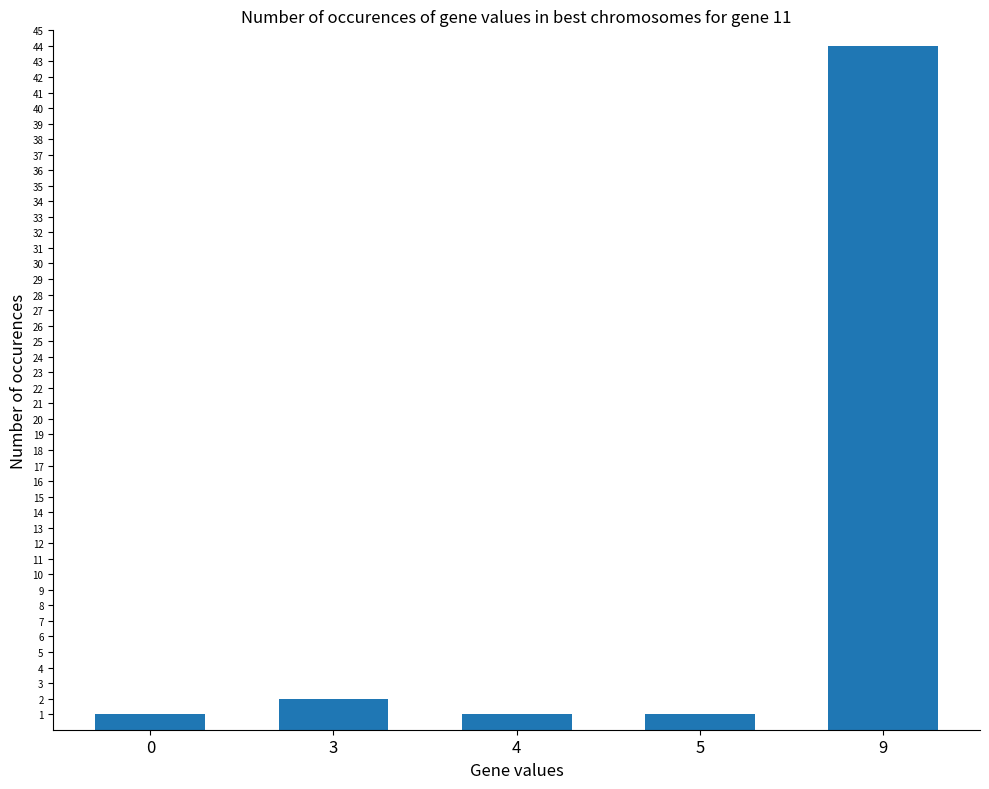

Is it true that the value at 4 is 1?

True